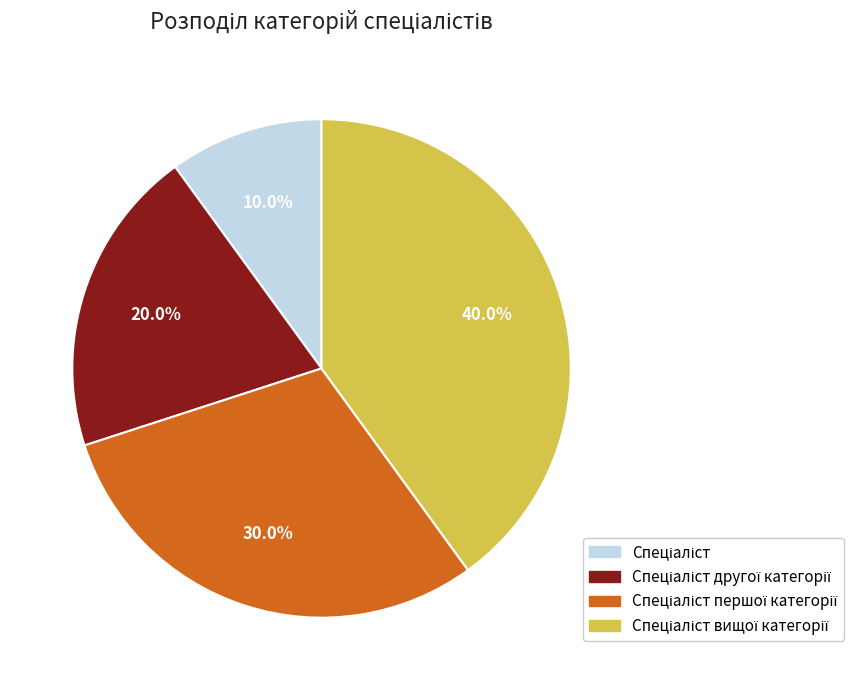

Does any single category account for the majority?

No